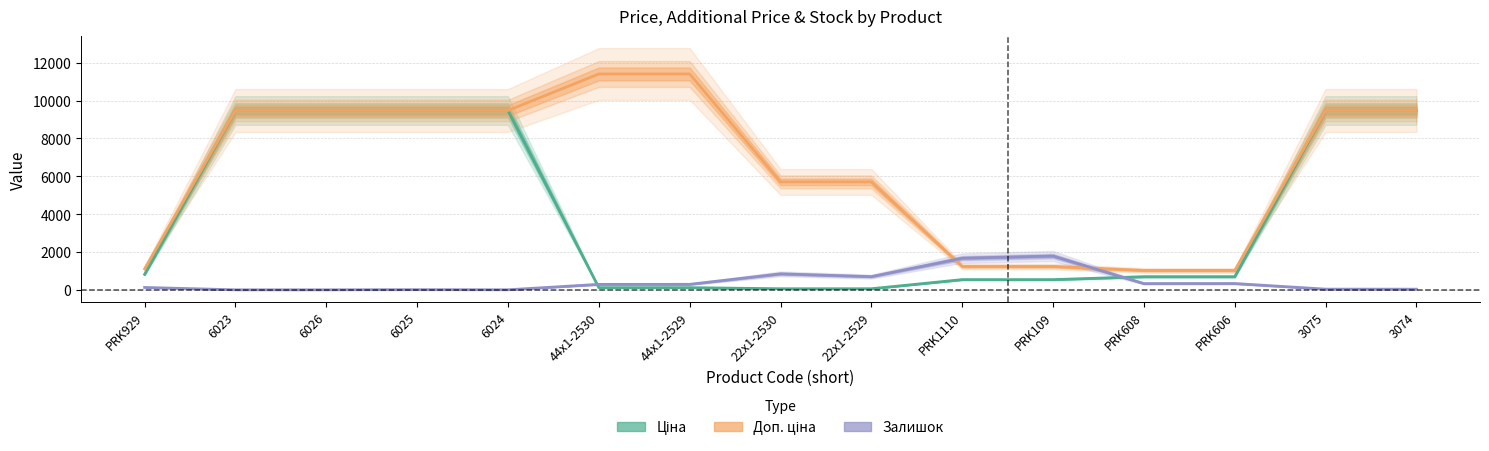

What position from the right is PRK109?

5